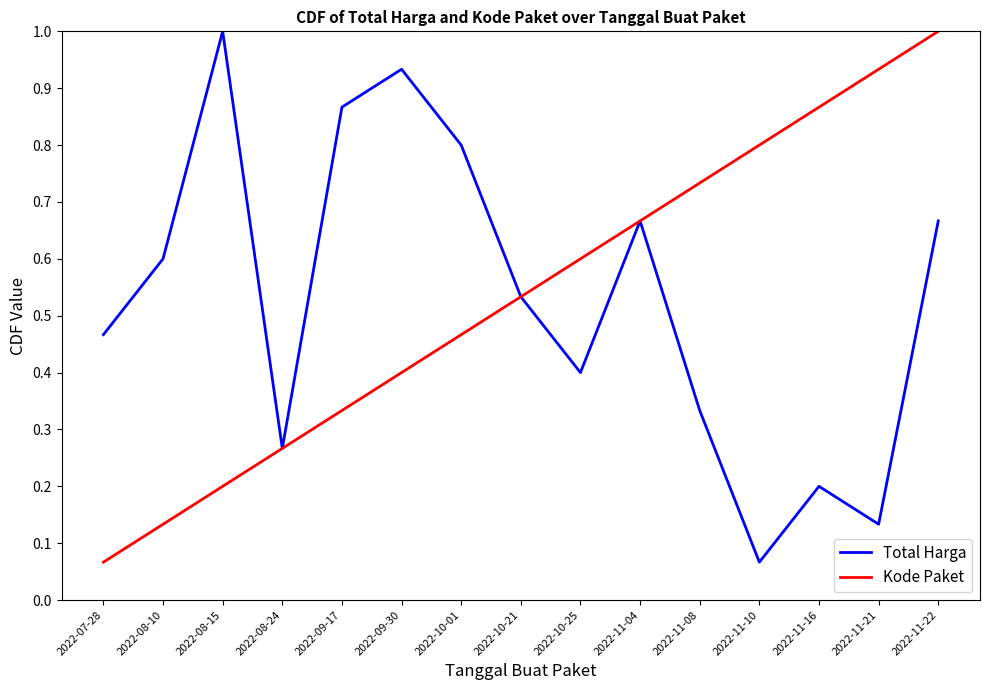

What is the maximum value shown in the chart?

1.0